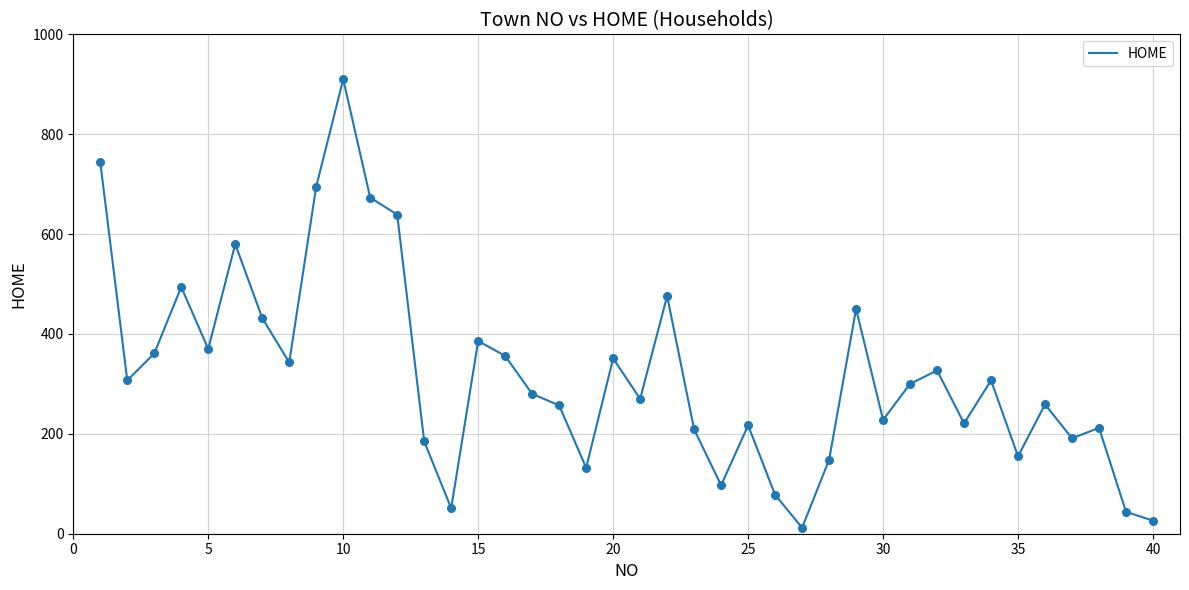

What is the maximum value shown in the chart?

910